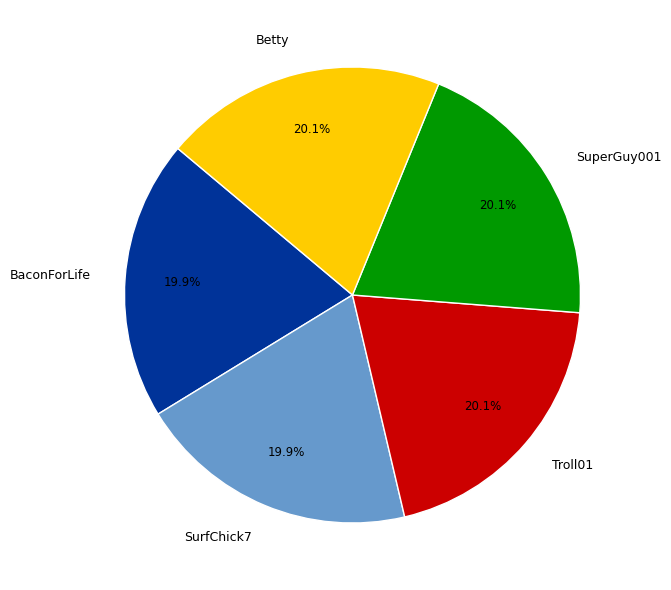

To the nearest percent, what is the combined percentage of BaconForLife and SurfChick7?

40%